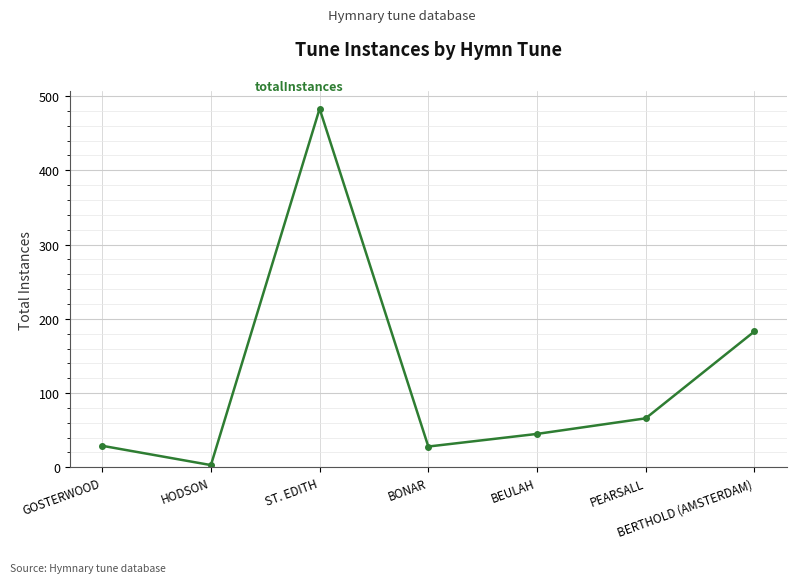

What is the approximate value at BERTHOLD (AMSTERDAM), to the nearest 10?

180